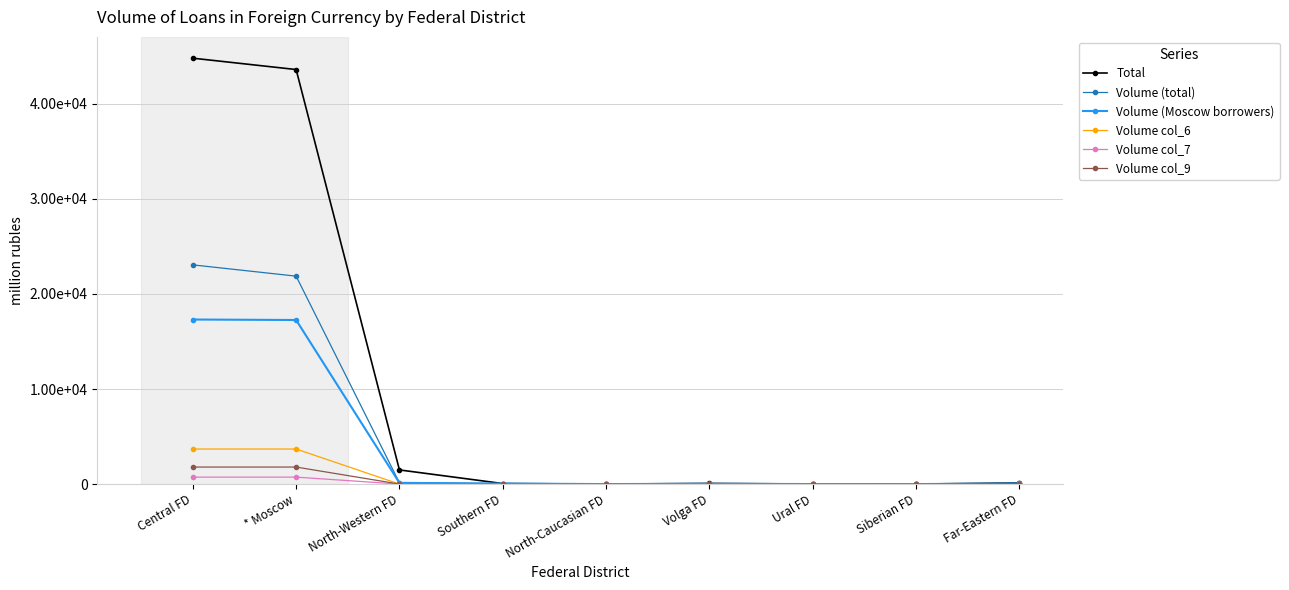

Does the chart have visible grid lines?

Yes